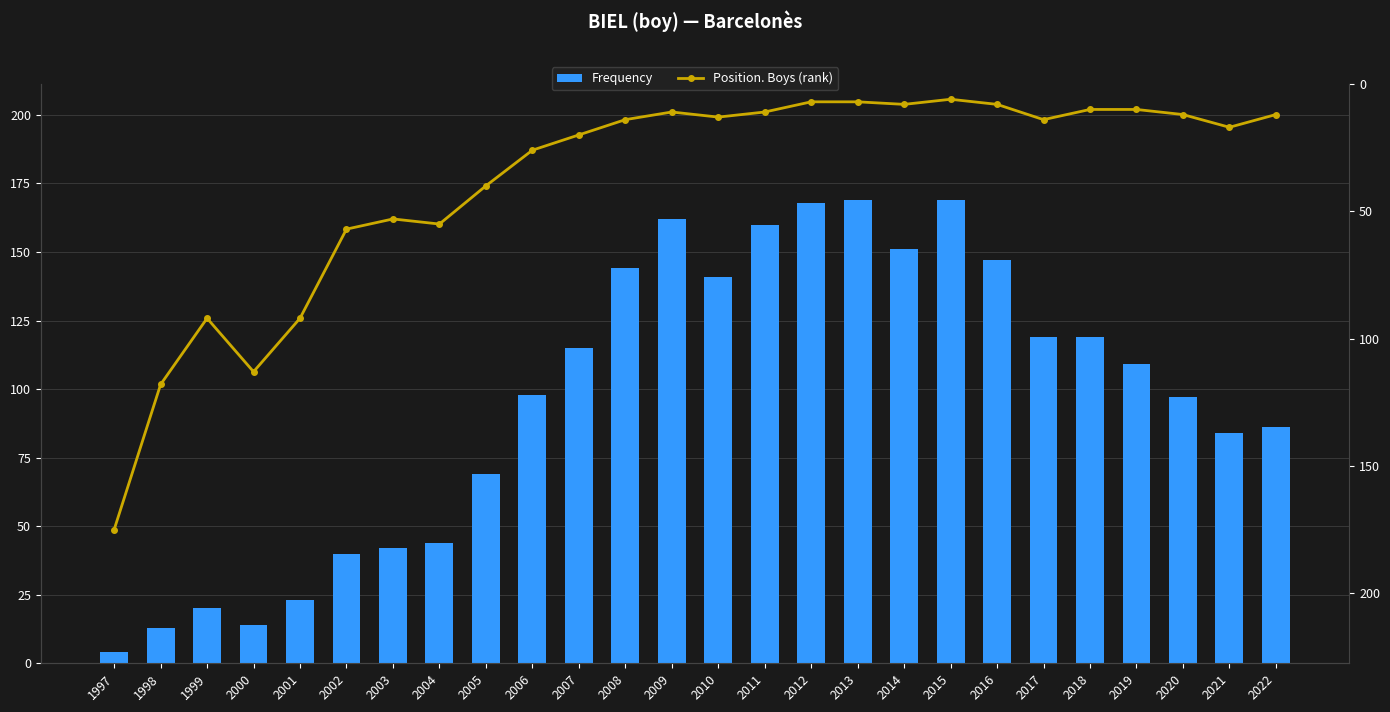

List the series in order of their peak value, highest first.

Position. Boys (rank), Frequency